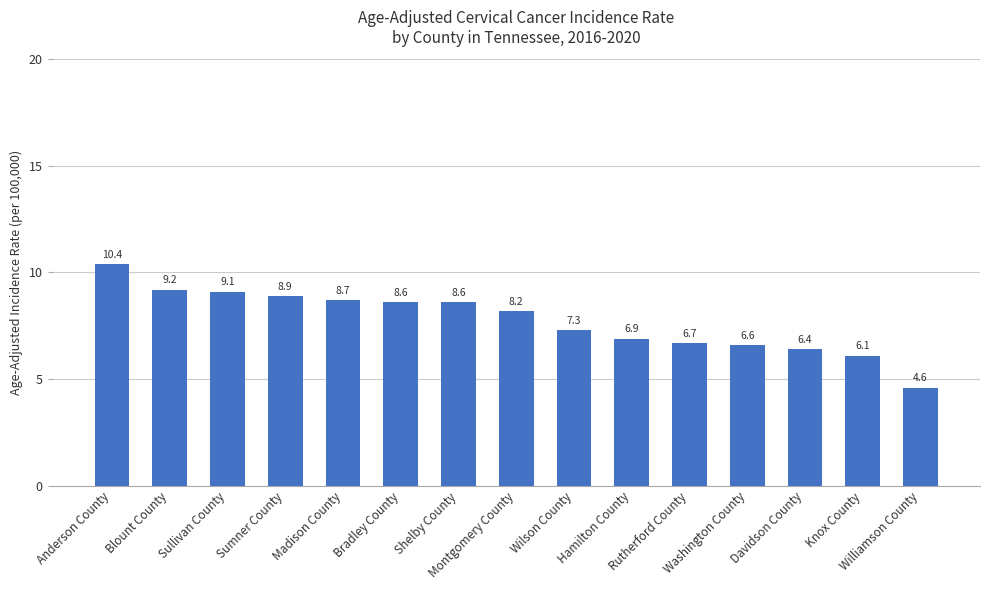

What is the average value?

7.8